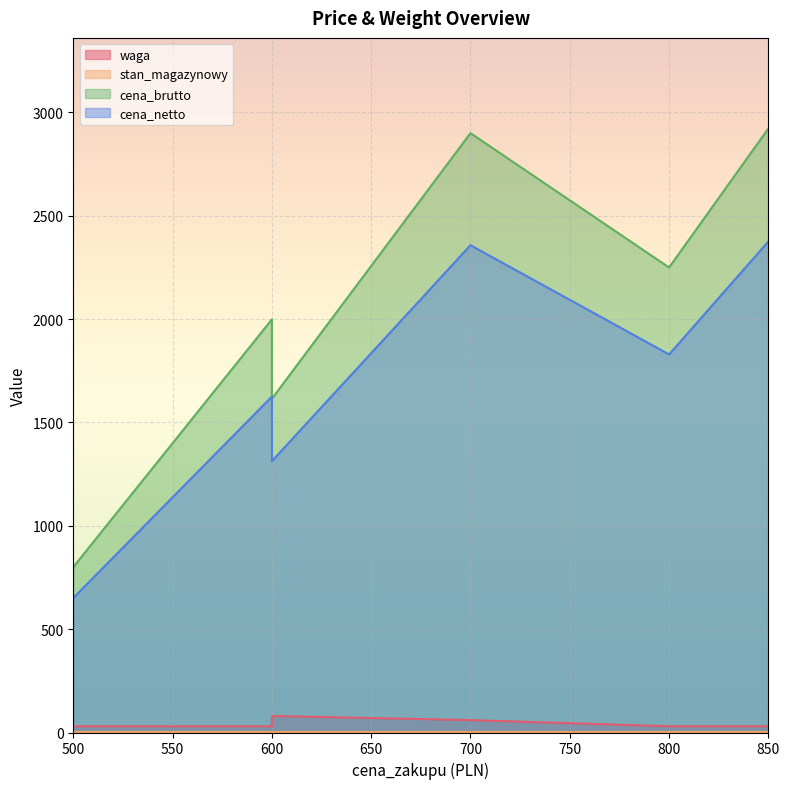

Is it true that cena_netto equals 3685.3 at 700?

False